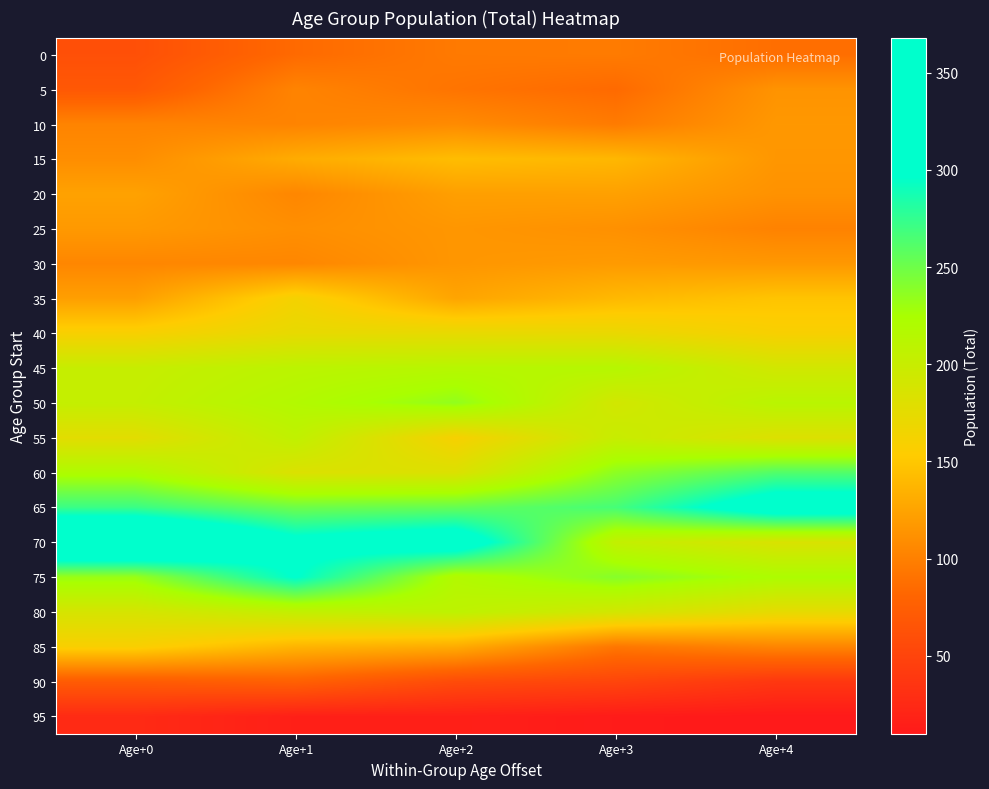

Which series has the largest total across all categories?

70